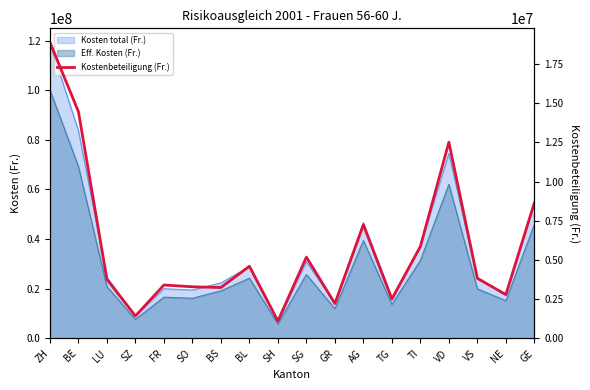

List the labels in order of value, smallest first.

SH, SZ, GR, TG, NE, BS, SO, FR, LU, VS, BL, SG, TI, AG, GE, VD, BE, ZH